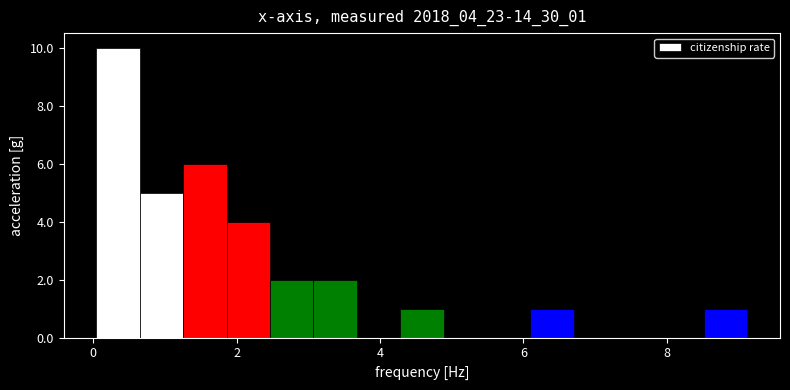

Read against the x-axis, roughly where is the centre of the tallest bar?

0.4